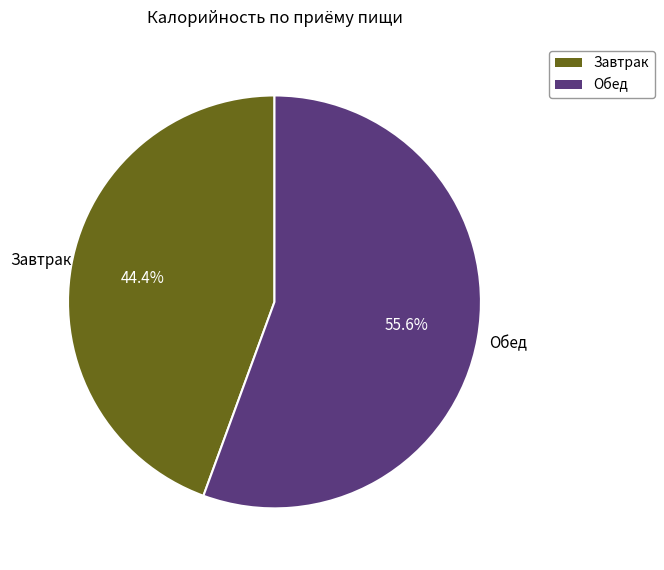

What percentage is NOT represented by Обед?

44.4%